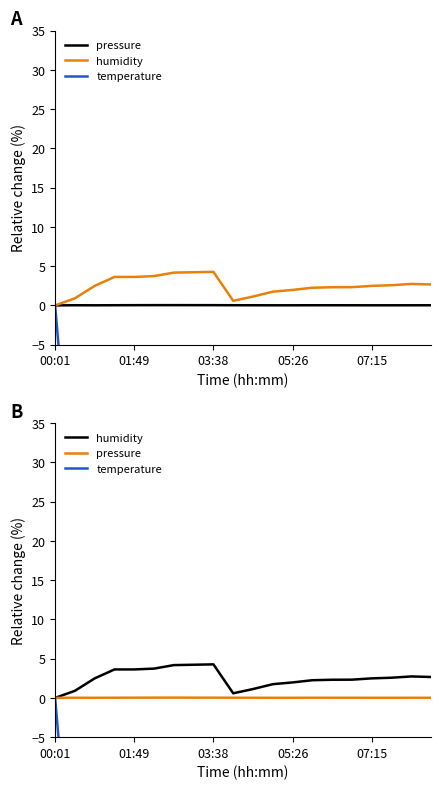

What is the highest value of the humidity series?

4.3